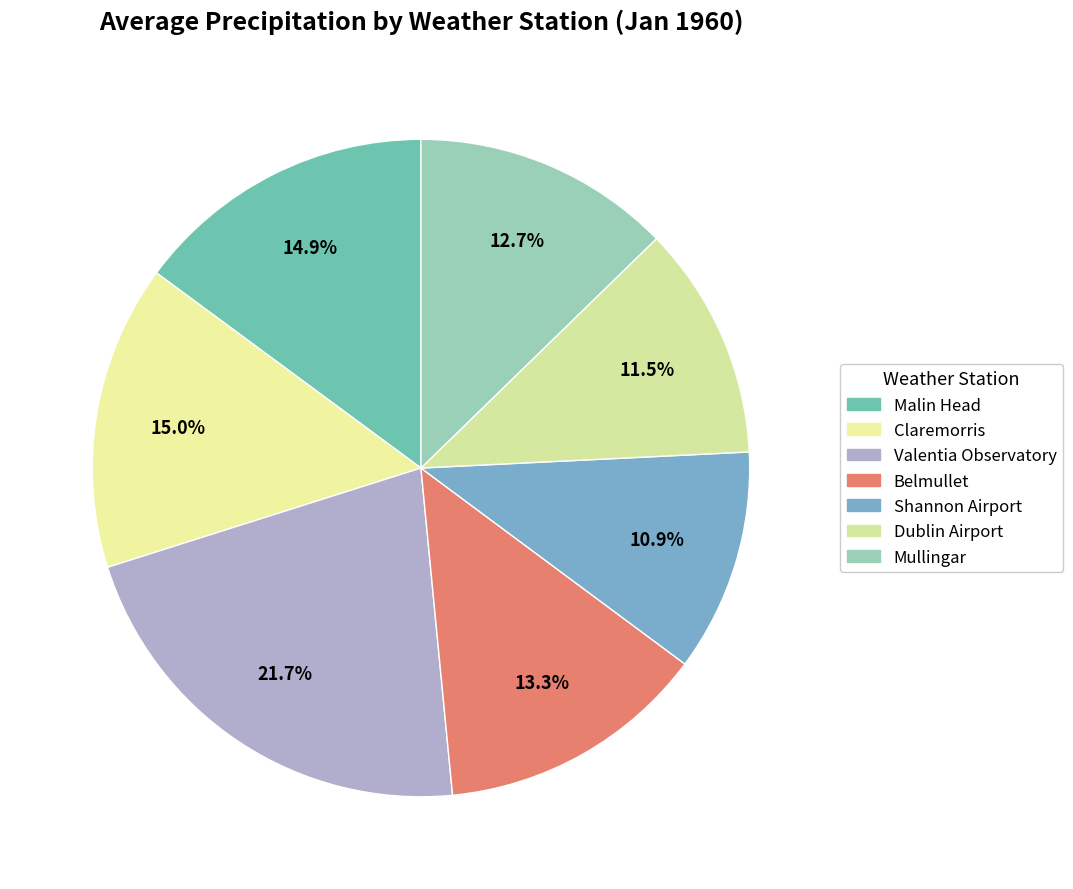

Count the number of slices in the pie.

7